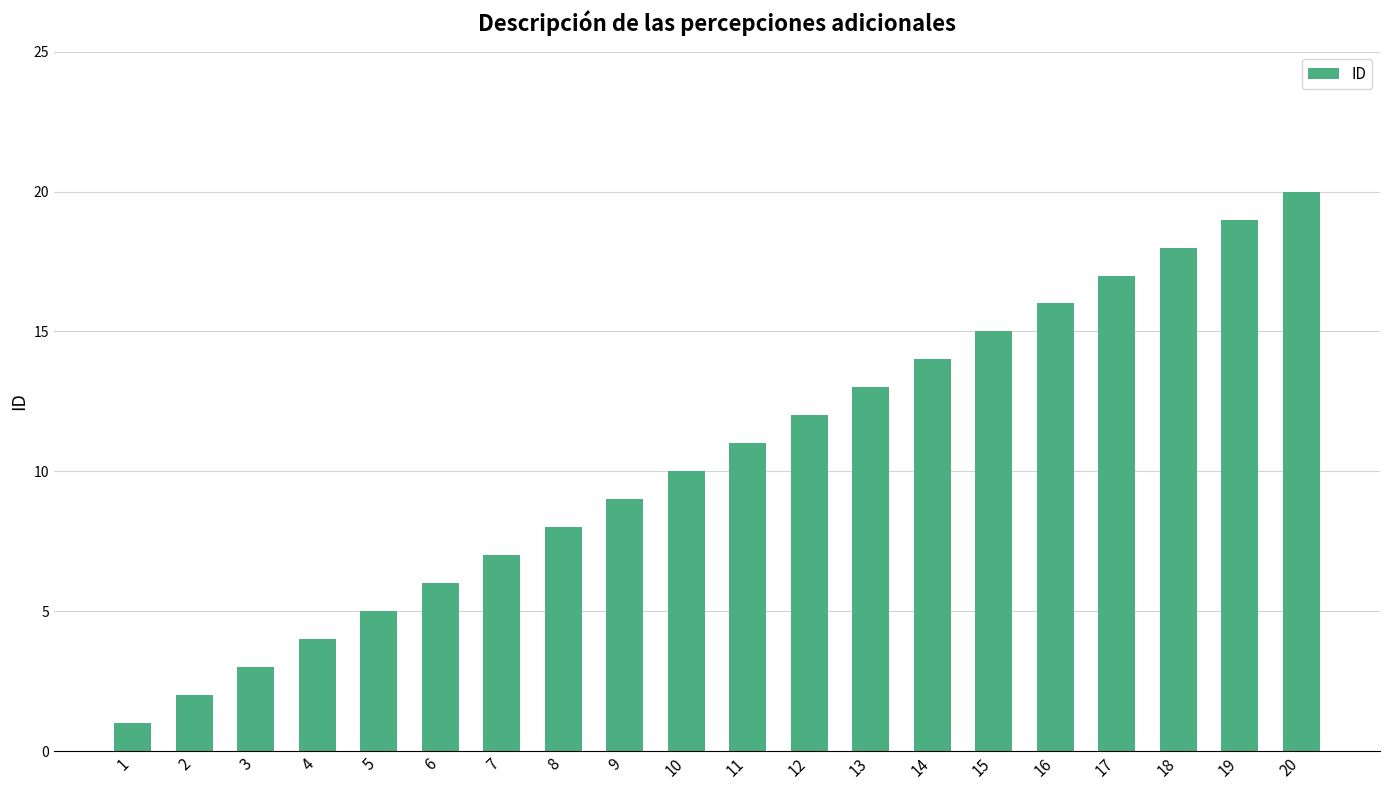

What is the change in value from 5 to 12?

+7